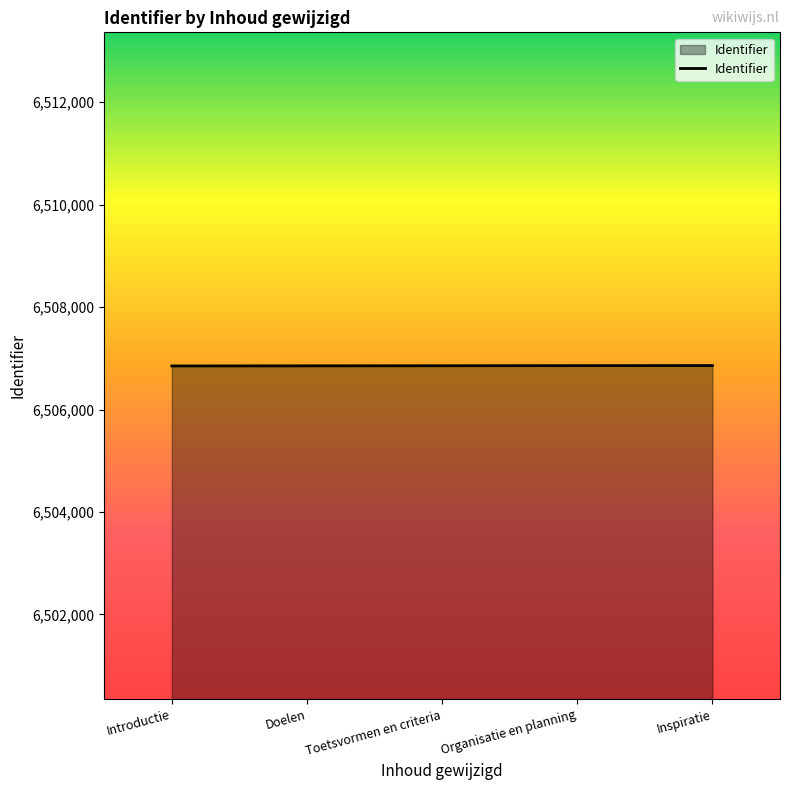

What is the greatest value displayed?

6506859